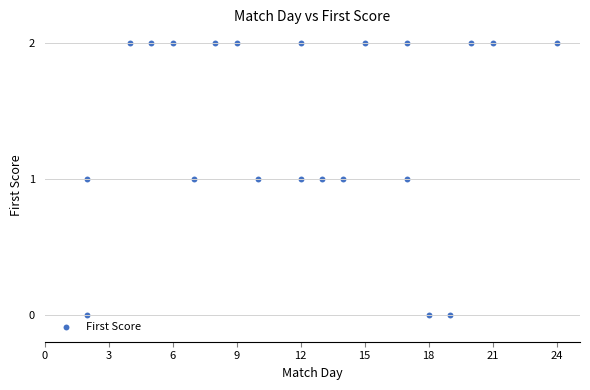

What is the range of X values (max minus min)?

22